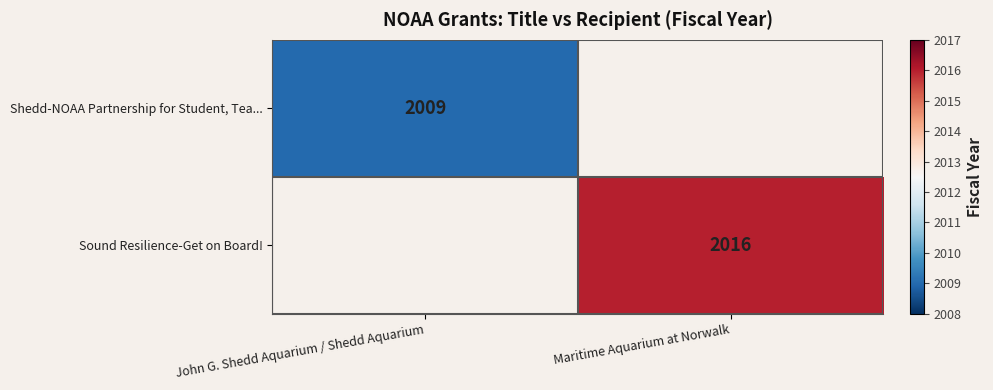

At which category does the chart reach its minimum across all series?

John G. Shedd Aquarium / Shedd Aquarium